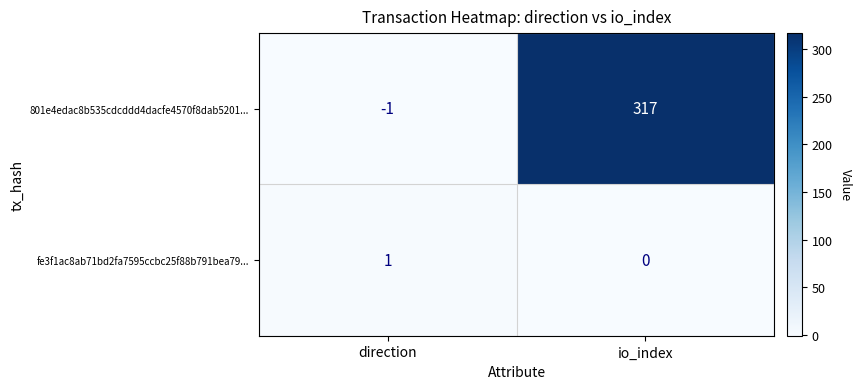

Reading left to right, what are all the values shown in this chart?

801e4edac8b535cdcddd4dacfe4570f8dab5201...: -1	317
fe3f1ac8ab71bd2fa7595ccbc25f88b791bea79...: 1	0